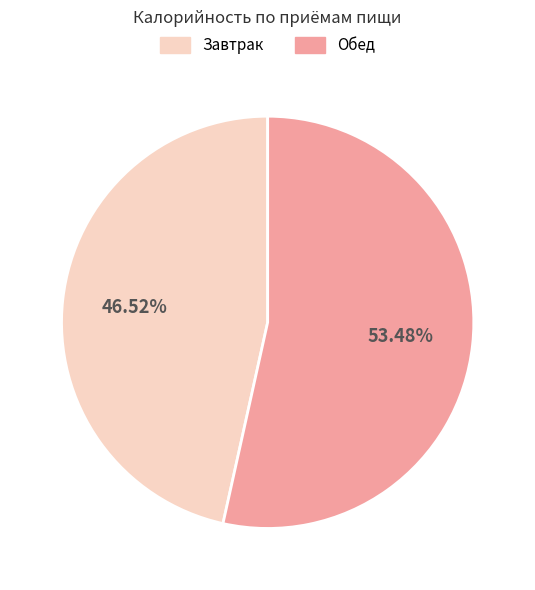

Which category has the biggest portion of the pie?

Обед